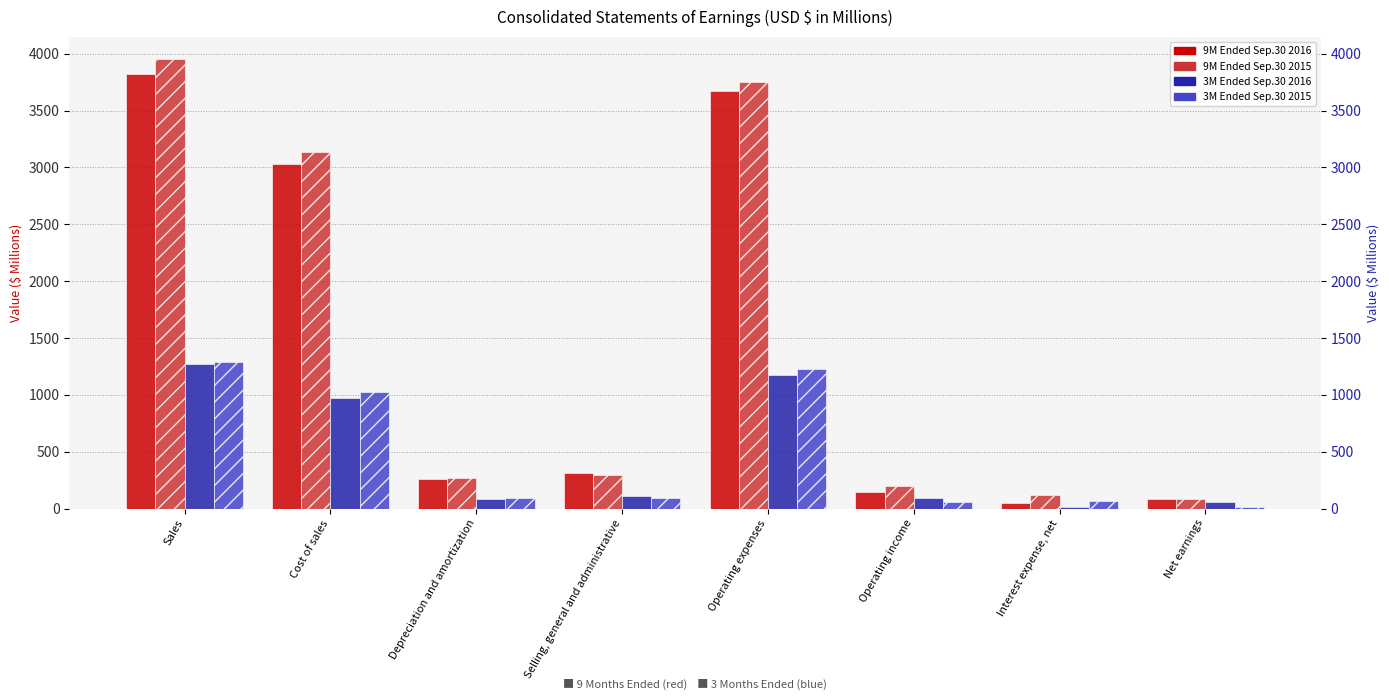

What is the total value across all series at Depreciation and amortization?

709